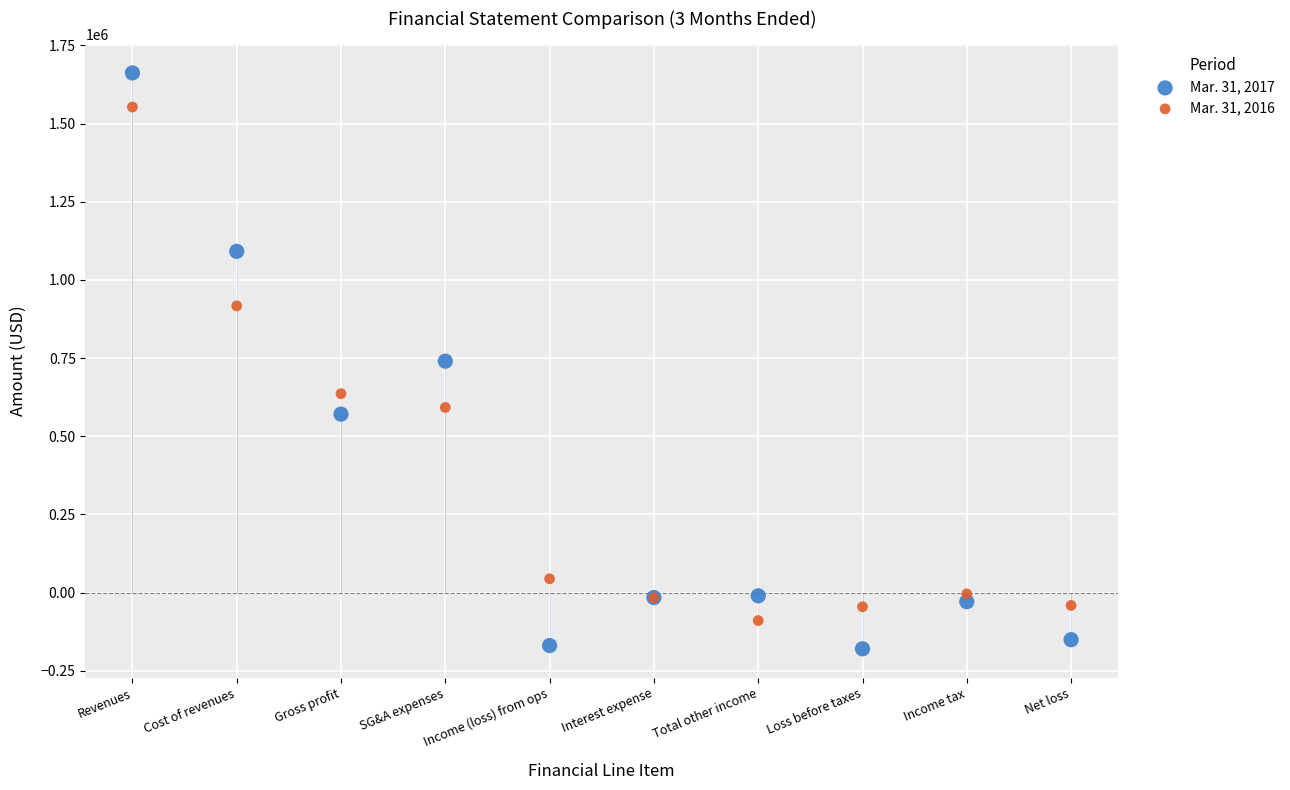

Which series reaches the minimum Y coordinate?

Mar. 31, 2017